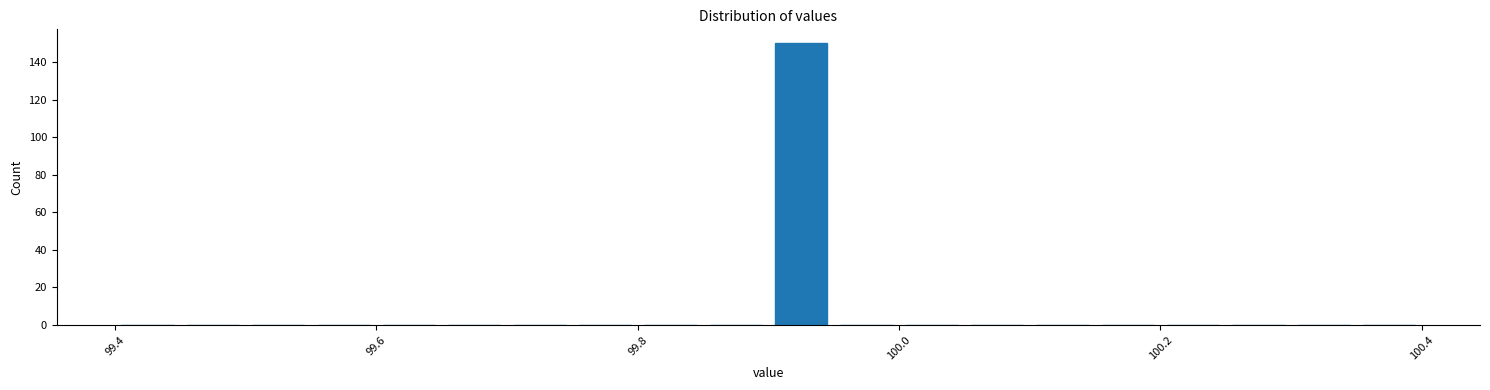

Around what value on the x-axis is the tallest bar? Give the approximate position of its centre, as read against the axis.

99.92